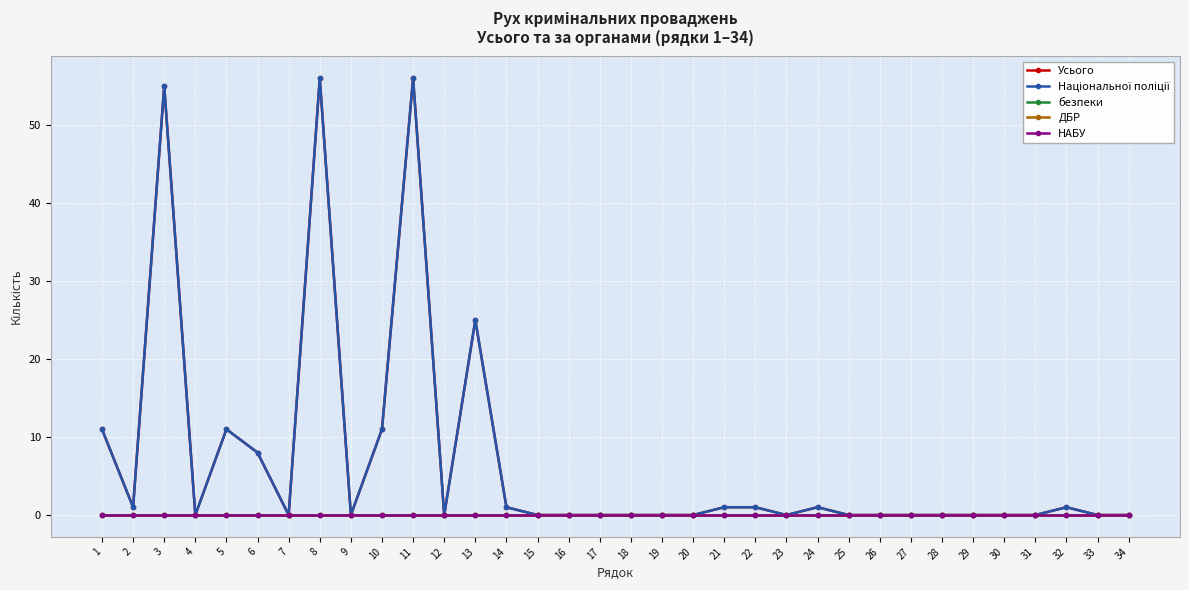

Reading left to right, extract all data points from this chart.

Усього: 1=11	2=1	3=55	4=0	5=11	6=8	7=0	8=56	9=0	10=11	11=56	12=0	13=25	14=1	15=0	16=0	17=0	18=0	19=0	20=0	21=1	22=1	23=0	24=1	25=0	26=0	27=0	28=0	29=0	30=0	31=0	32=1	33=0	34=0
Національної поліції: 1=11	2=1	3=55	4=0	5=11	6=8	7=0	8=56	9=0	10=11	11=56	12=0	13=25	14=1	15=0	16=0	17=0	18=0	19=0	20=0	21=1	22=1	23=0	24=1	25=0	26=0	27=0	28=0	29=0	30=0	31=0	32=1	33=0	34=0
безпеки: 1=0	2=0	3=0	4=0	5=0	6=0	7=0	8=0	9=0	10=0	11=0	12=0	13=0	14=0	15=0	16=0	17=0	18=0	19=0	20=0	21=0	22=0	23=0	24=0	25=0	26=0	27=0	28=0	29=0	30=0	31=0	32=0	33=0	34=0
ДБР: 1=0	2=0	3=0	4=0	5=0	6=0	7=0	8=0	9=0	10=0	11=0	12=0	13=0	14=0	15=0	16=0	17=0	18=0	19=0	20=0	21=0	22=0	23=0	24=0	25=0	26=0	27=0	28=0	29=0	30=0	31=0	32=0	33=0	34=0
НАБУ: 1=0	2=0	3=0	4=0	5=0	6=0	7=0	8=0	9=0	10=0	11=0	12=0	13=0	14=0	15=0	16=0	17=0	18=0	19=0	20=0	21=0	22=0	23=0	24=0	25=0	26=0	27=0	28=0	29=0	30=0	31=0	32=0	33=0	34=0